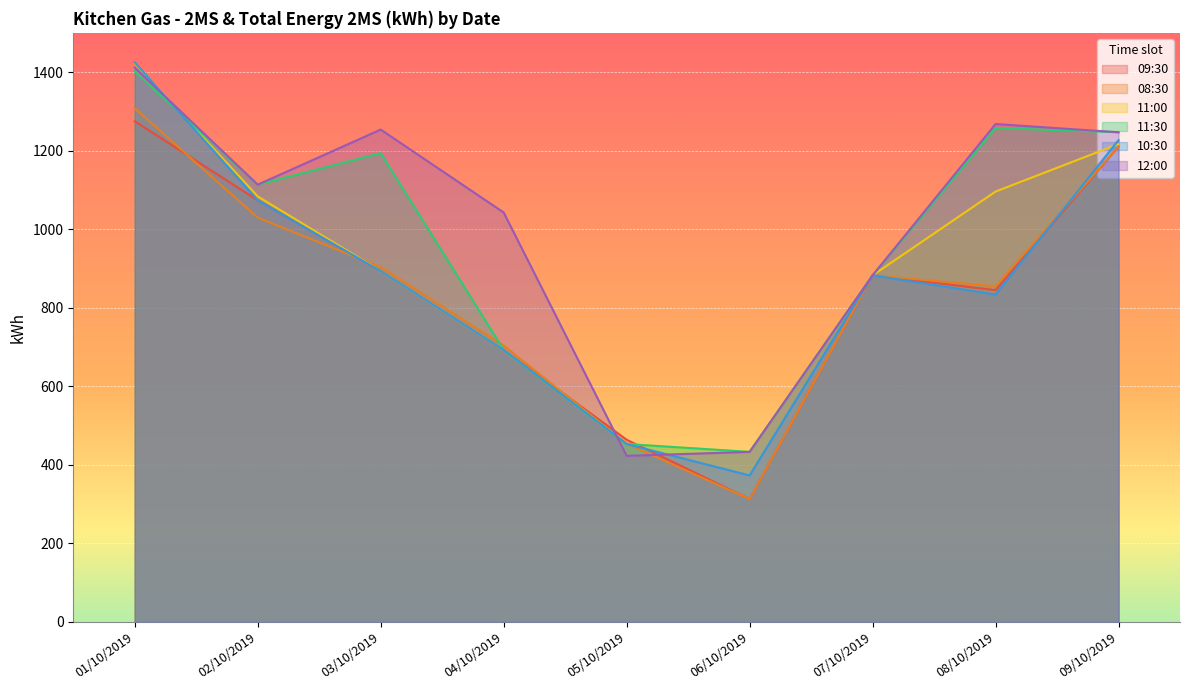

How many intersections are there between 12:00 and 10:30?

3